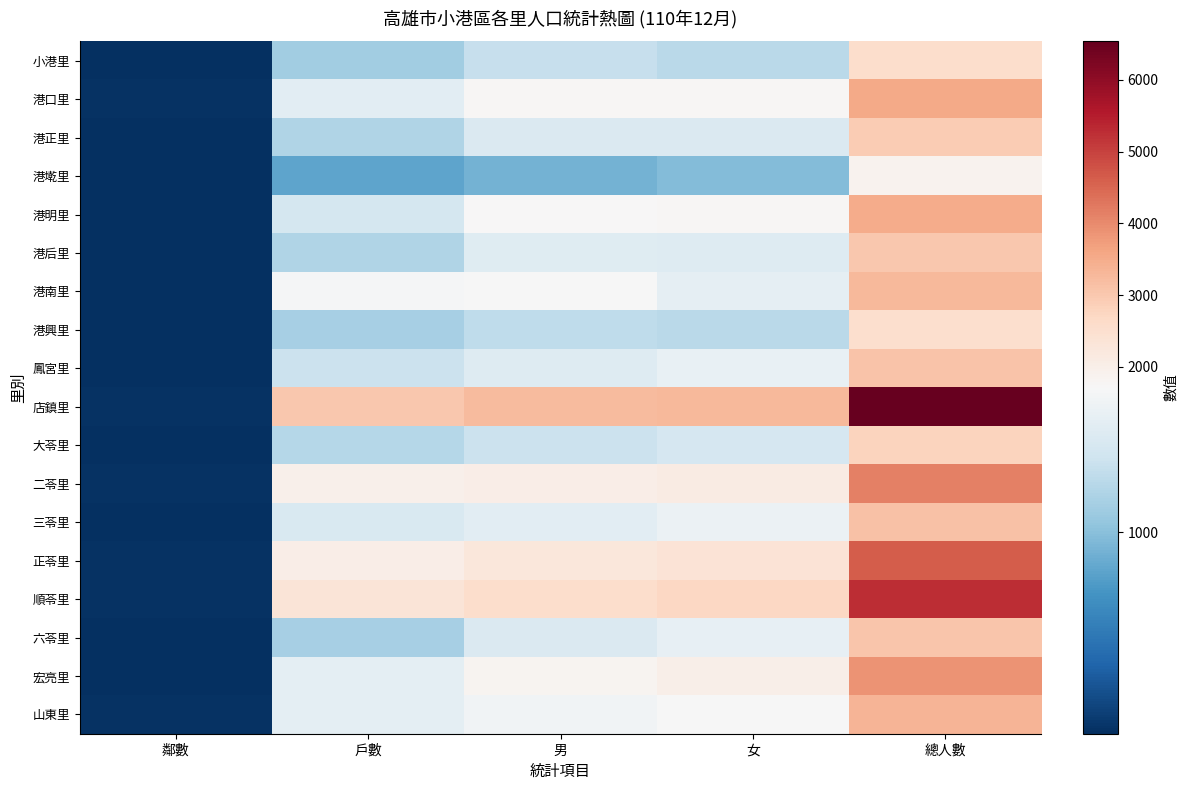

How many data points does each series have?

5